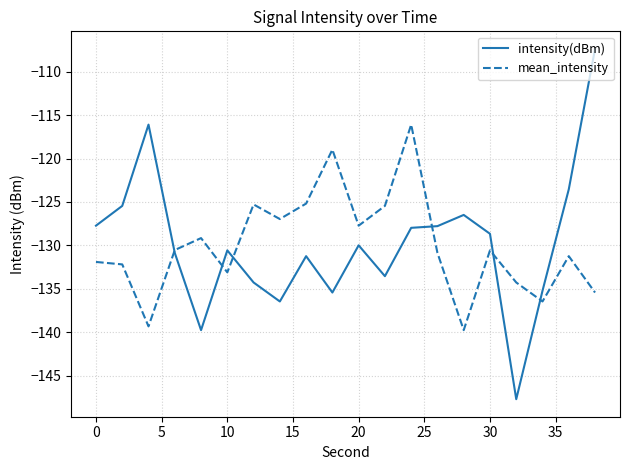

What is the minimum value shown in the chart?

-147.7